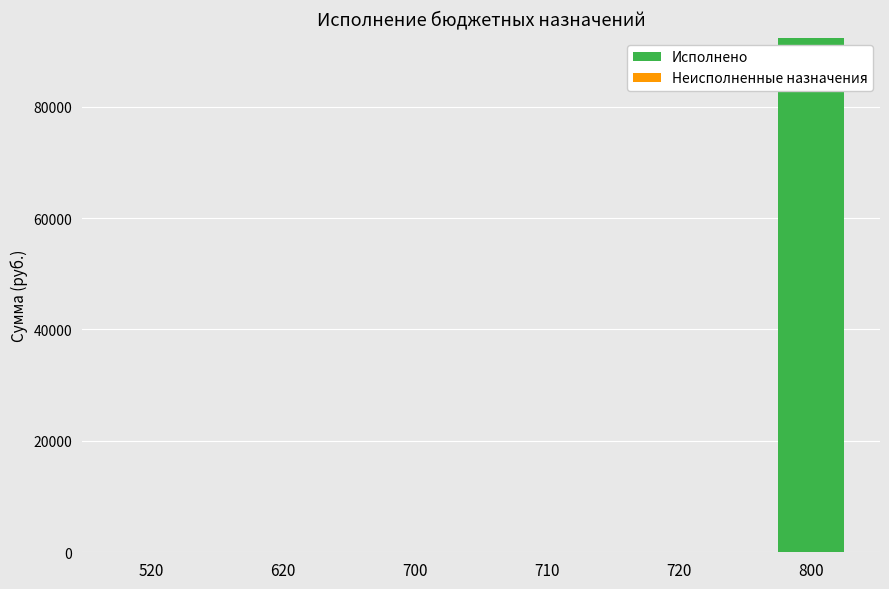

Reading left to right, list all the values displayed in this chart.

520=0.0	620=0.0	700=0.0	710=0.0	720=0.0	800=92360.0